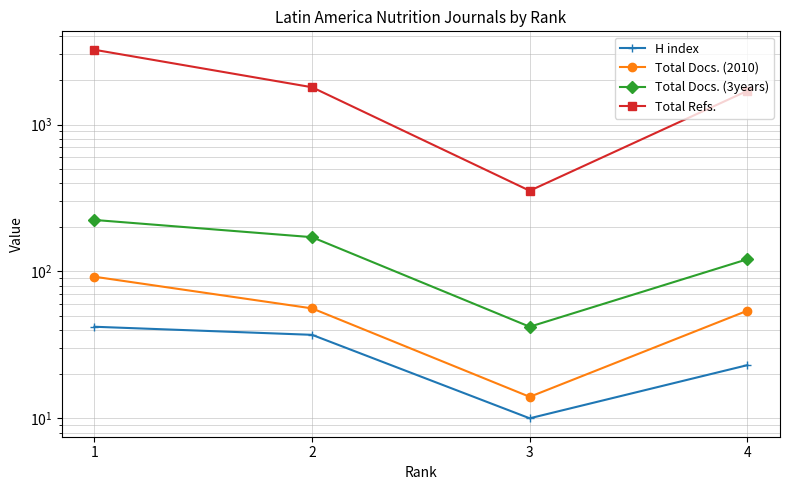

What is the minimum value shown in the chart?

10